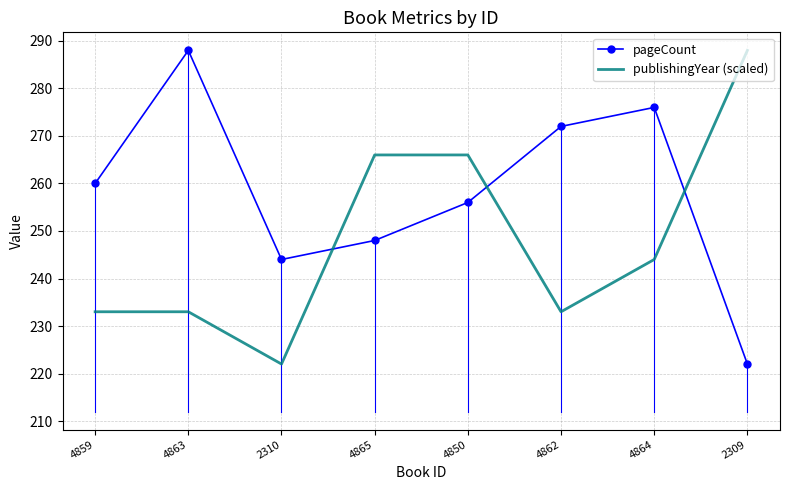

True or false: publishingYear (scaled) and pageCount intersect in this chart.

True